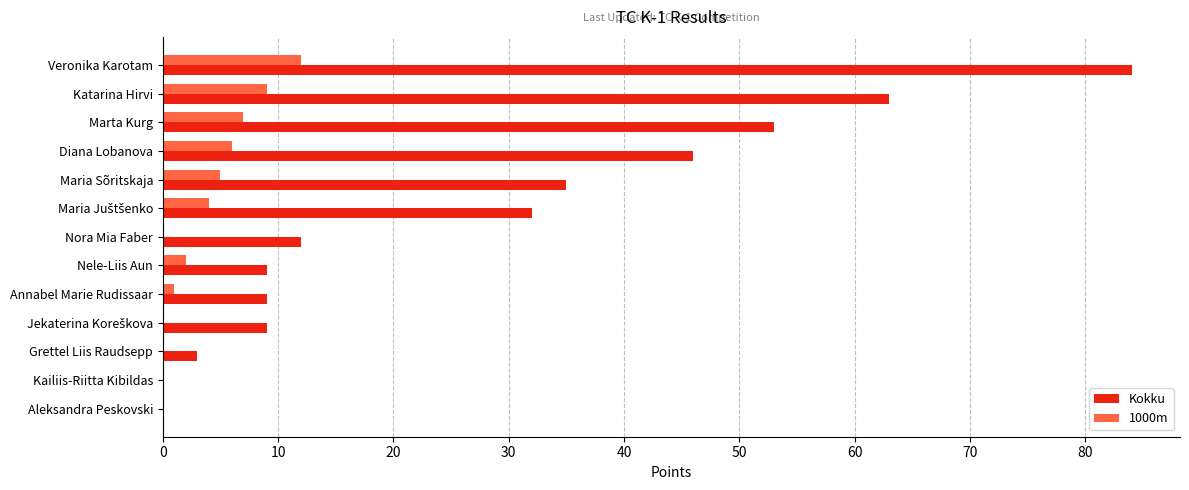

At which category is the sum across all series the highest?

Veronika Karotam